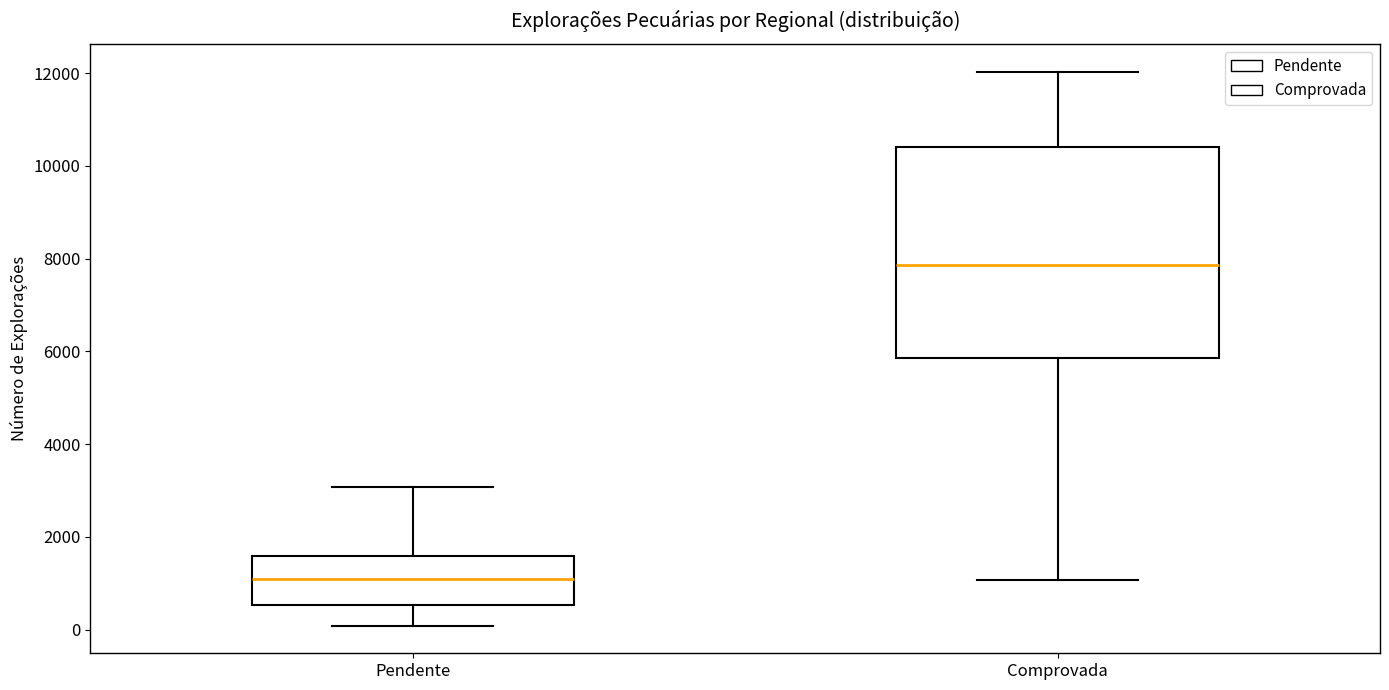

Reading left to right, transcribe this box plot: for each box, give where its median line is, the range the box spans, and where its two whiskers end, as read against the y-axis. The values are not printed on the chart, so give them approximately, as read against the axis.

Pendente: median 1000, box 600 to 1600, whiskers 0 to 3000
Comprovada: median 7800, box 5800 to 10400, whiskers 1000 to 12000